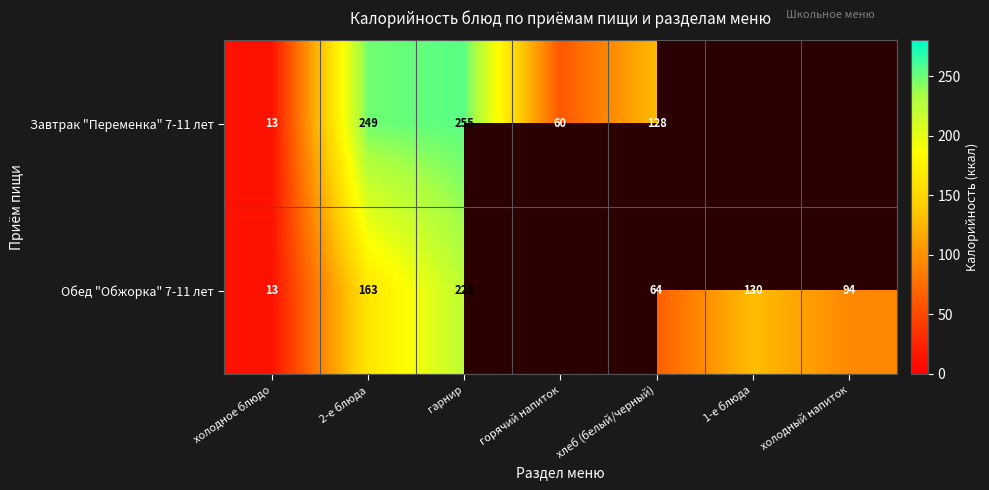

The value of Завтрак "Переменка" 7-11 лет at хлеб (белый/черный) is 128. True or false?

True